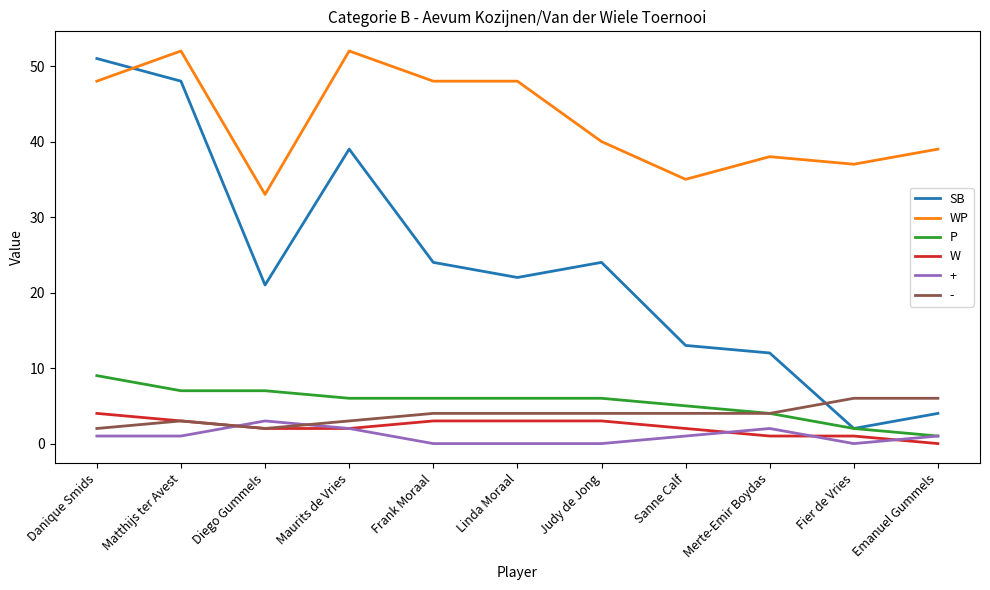

Is this an area chart (filled region under the line)?

No